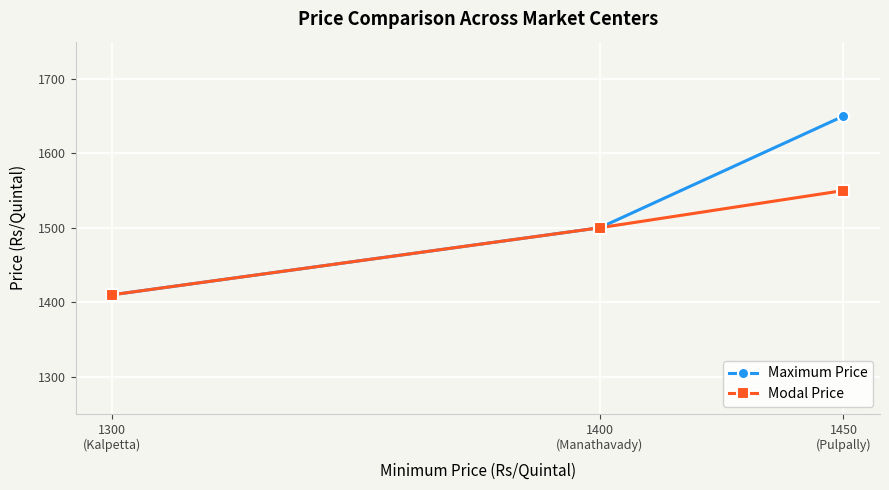

True or false: Maximum Price has a value of 1500 at 1400
(Manathavady).

True